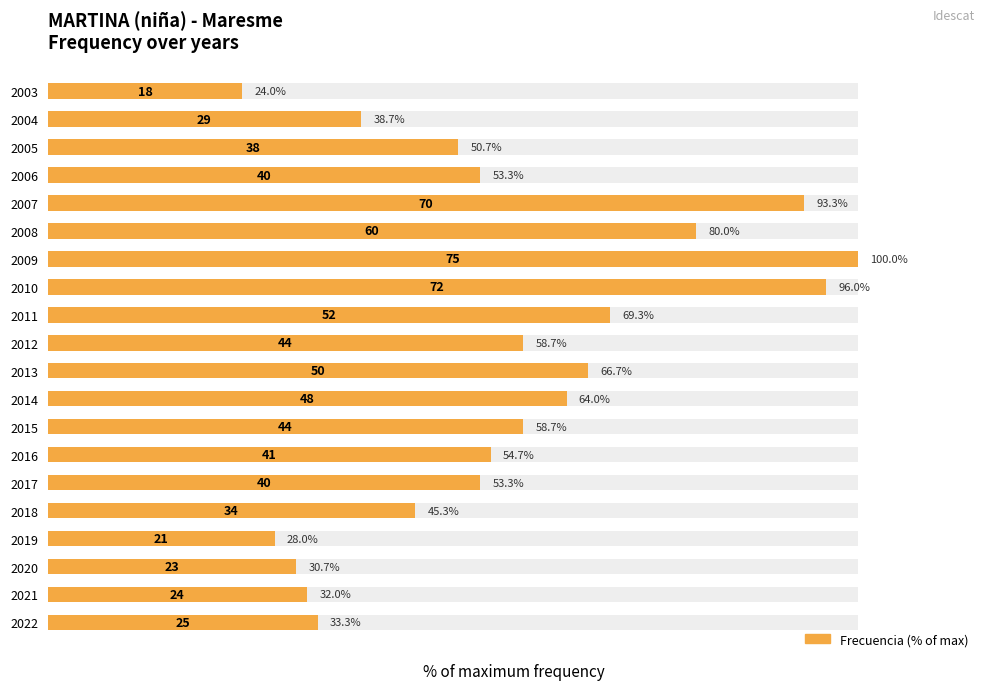

Does the chart contain any negative values?

No